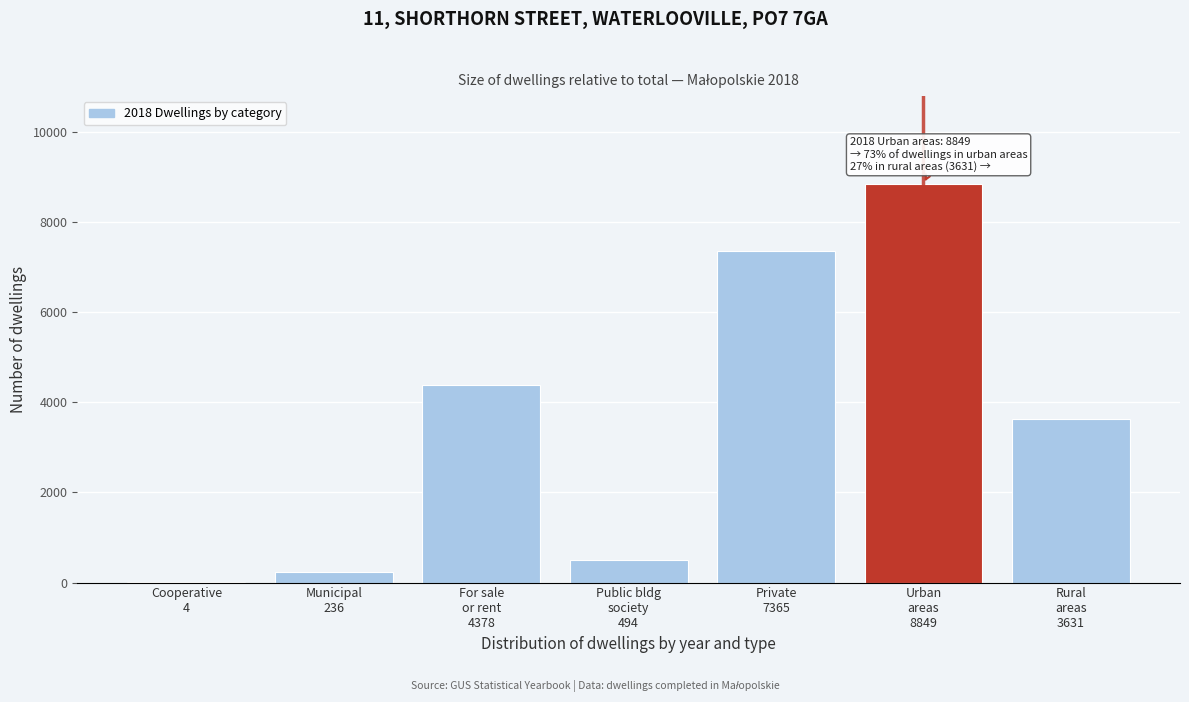

What is the maximum value shown in the chart?

8849